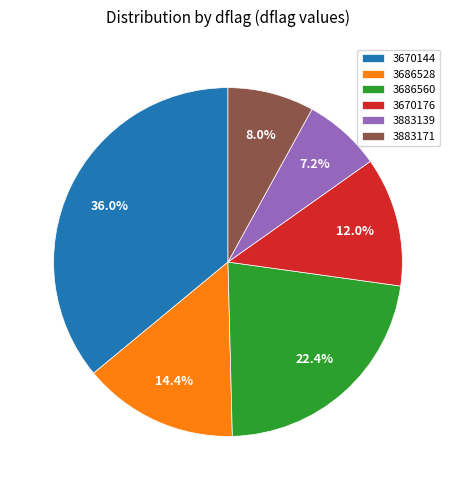

Which has a higher value, 3670144 or 3686528?

3670144